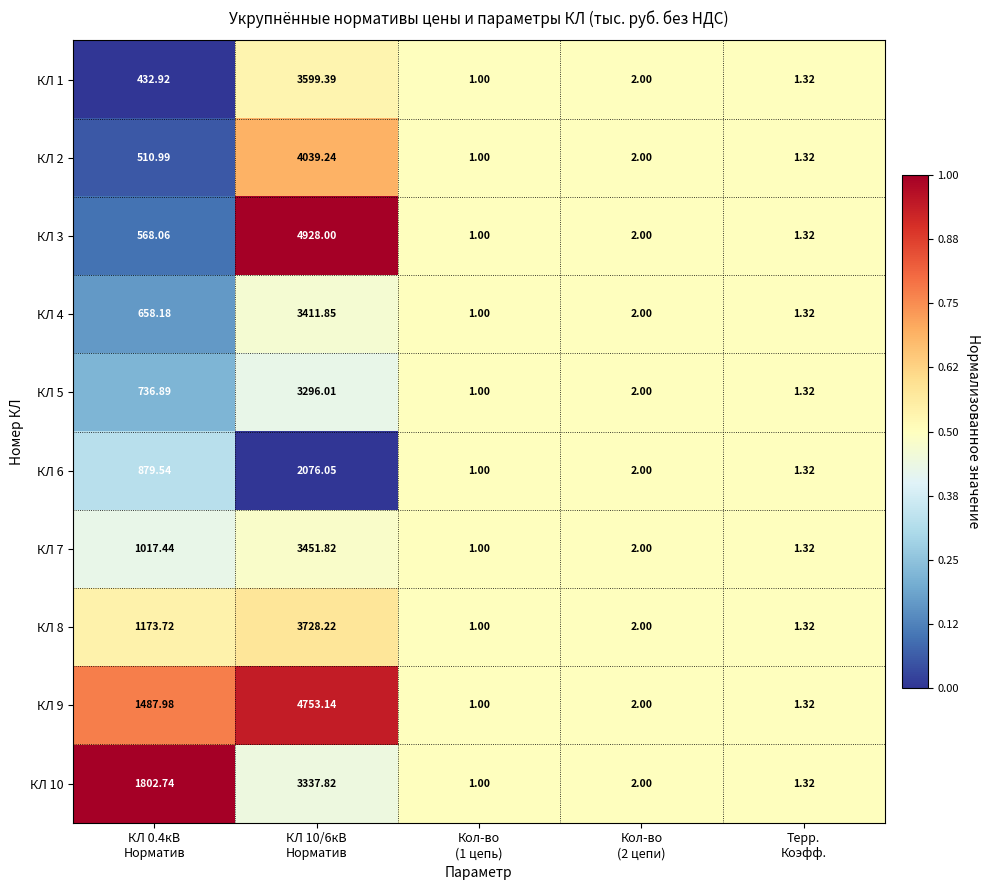

Which category has the lowest value across all series?

Кол-во
(1 цепь)